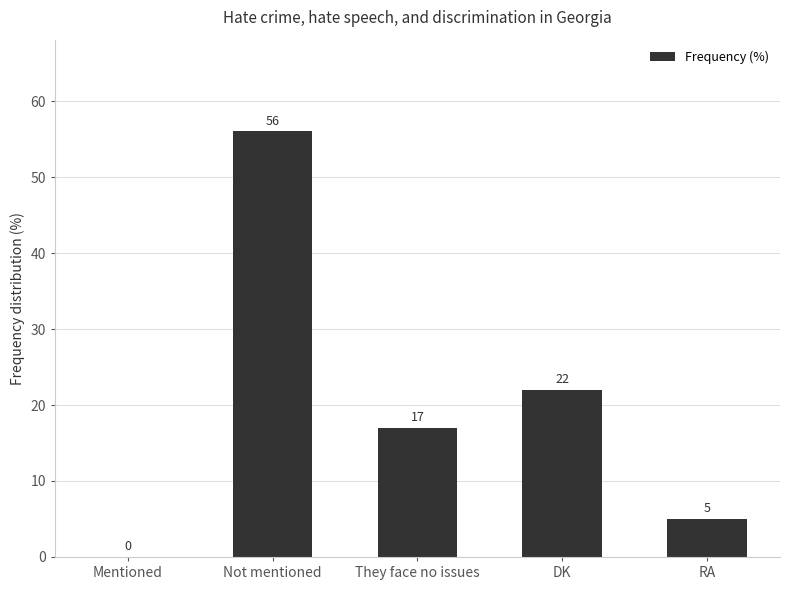

What is the maximum value shown in the chart?

56